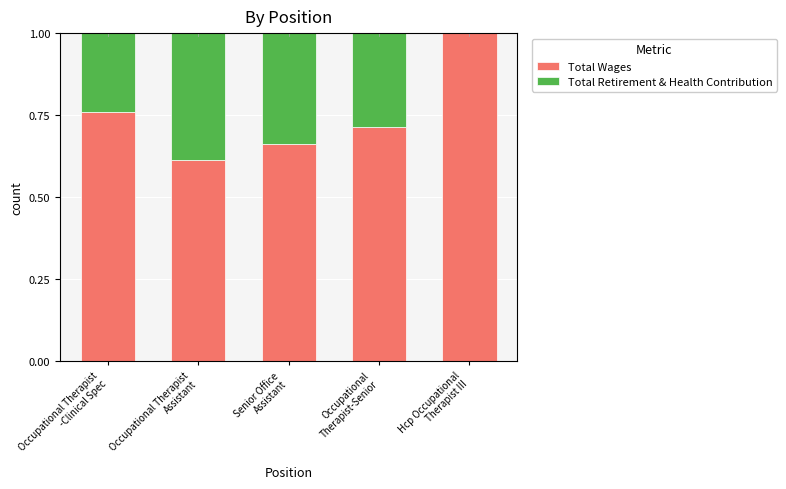

What is the sum of all Total Wages values?

3.7